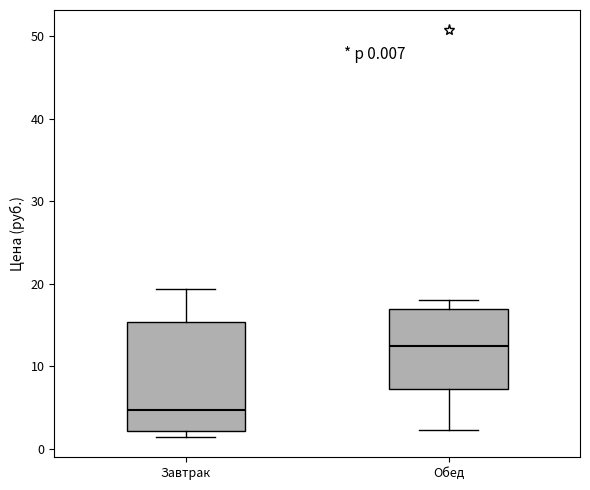

Which box is the tallest, from its lower edge to its upper edge?

Завтрак